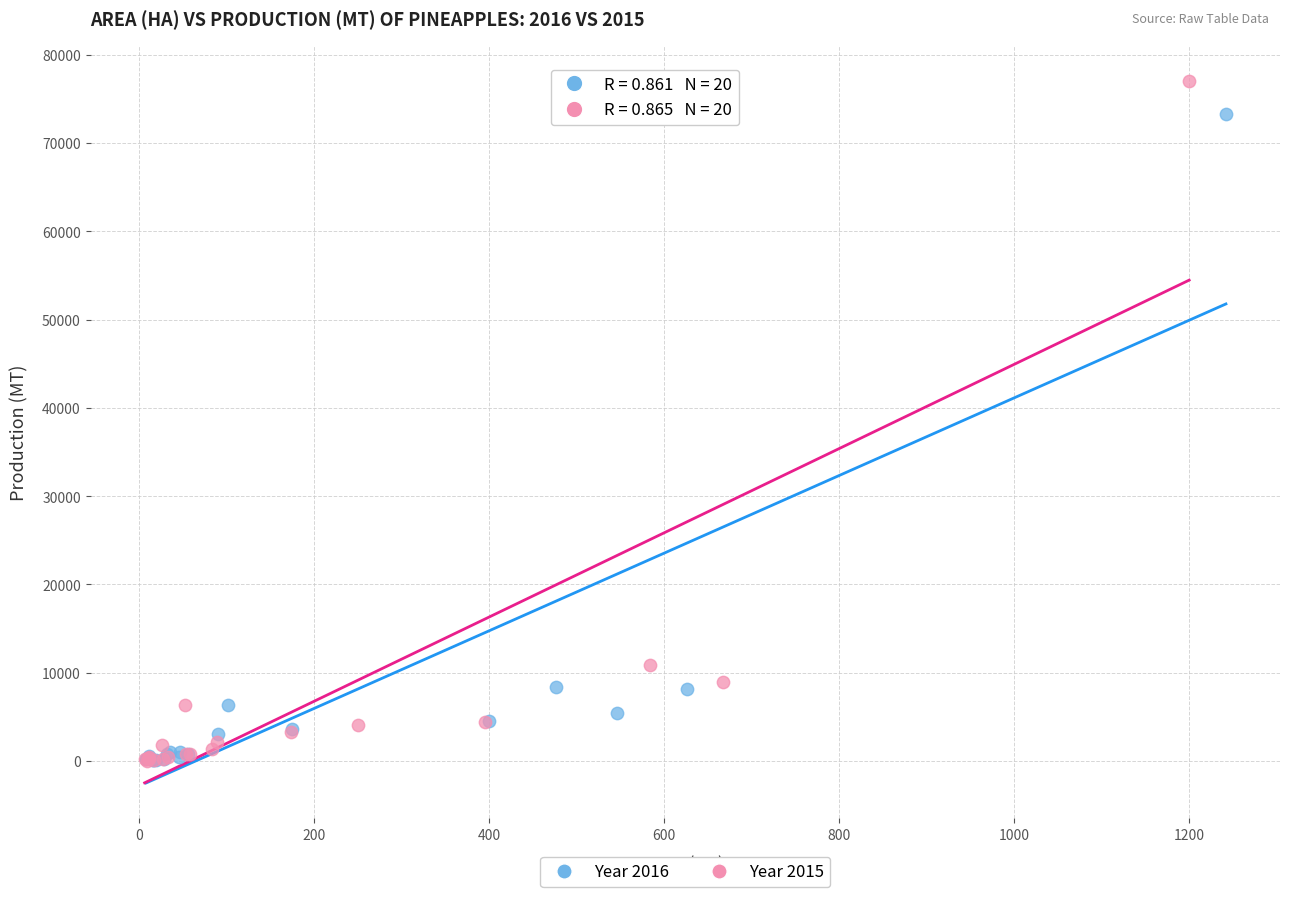

Which series has the largest Y range (max minus min)?

Year 2015